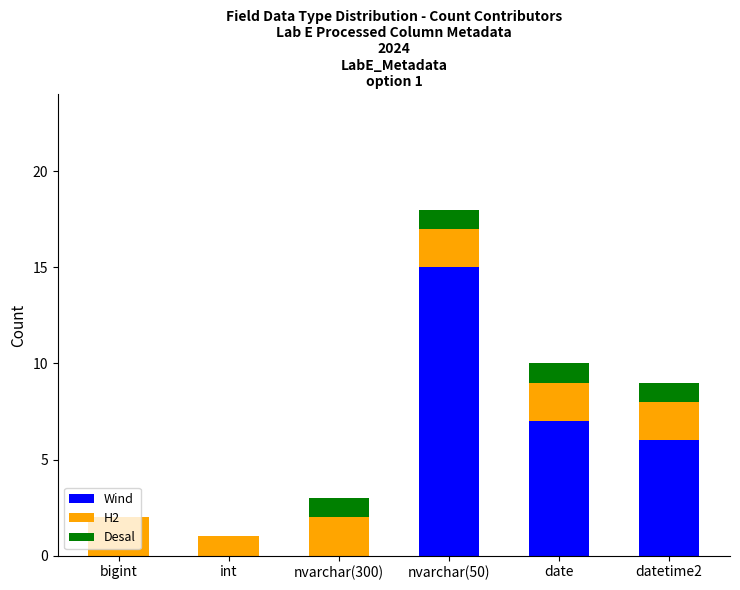

At which category is the sum across all series the highest?

nvarchar(50)